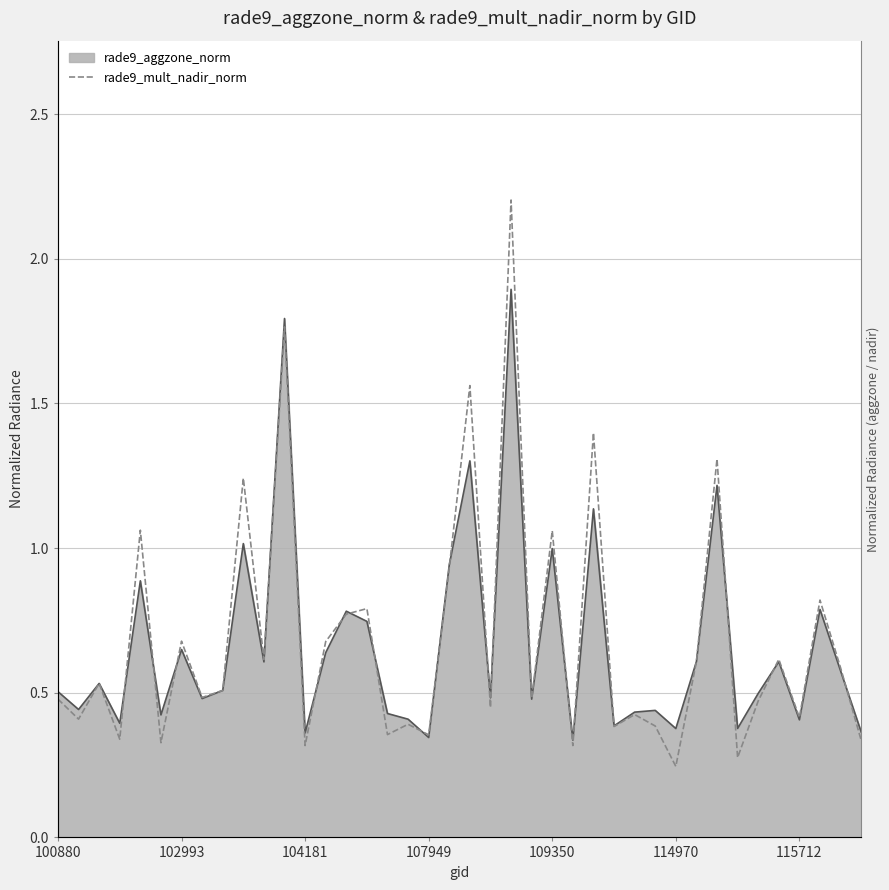

What is the sum of all values?

27.4